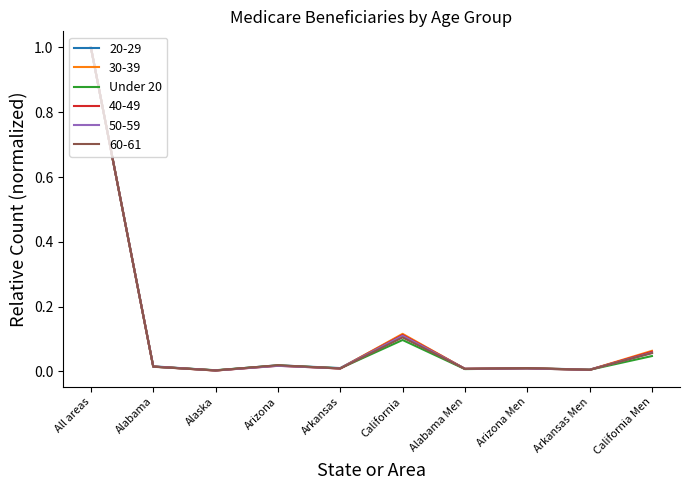

What position from the right is All areas?

10